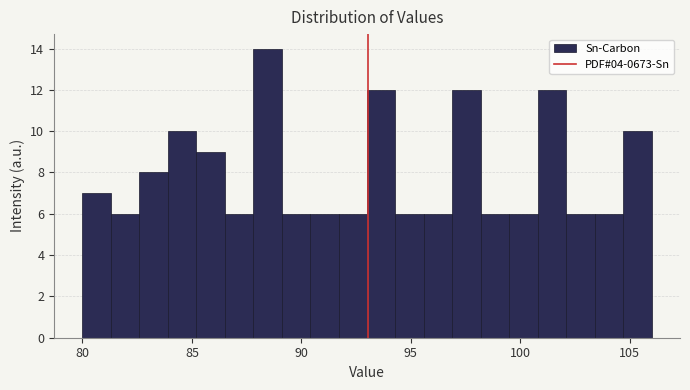

Read against the x-axis, roughly where is the centre of the tallest bar?

88.5